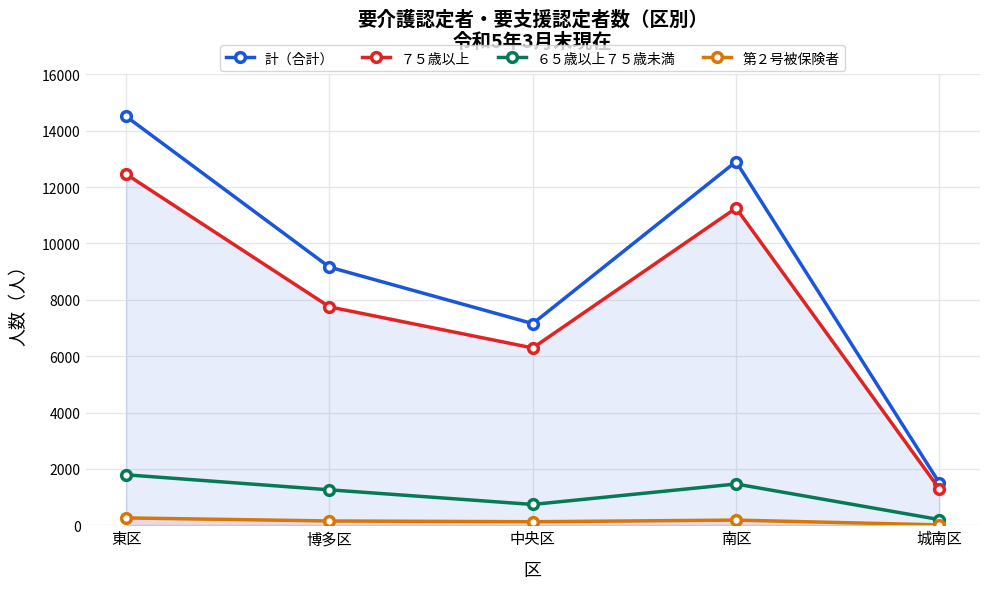

True or false: 第２号被保険者 and 計（合計） cross at least once.

False